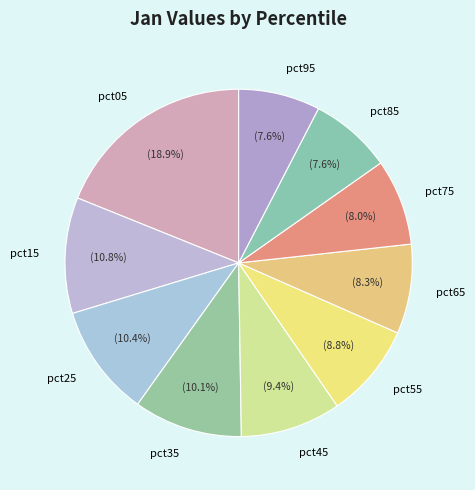

Does pct35 account for over 50% of the chart?

No